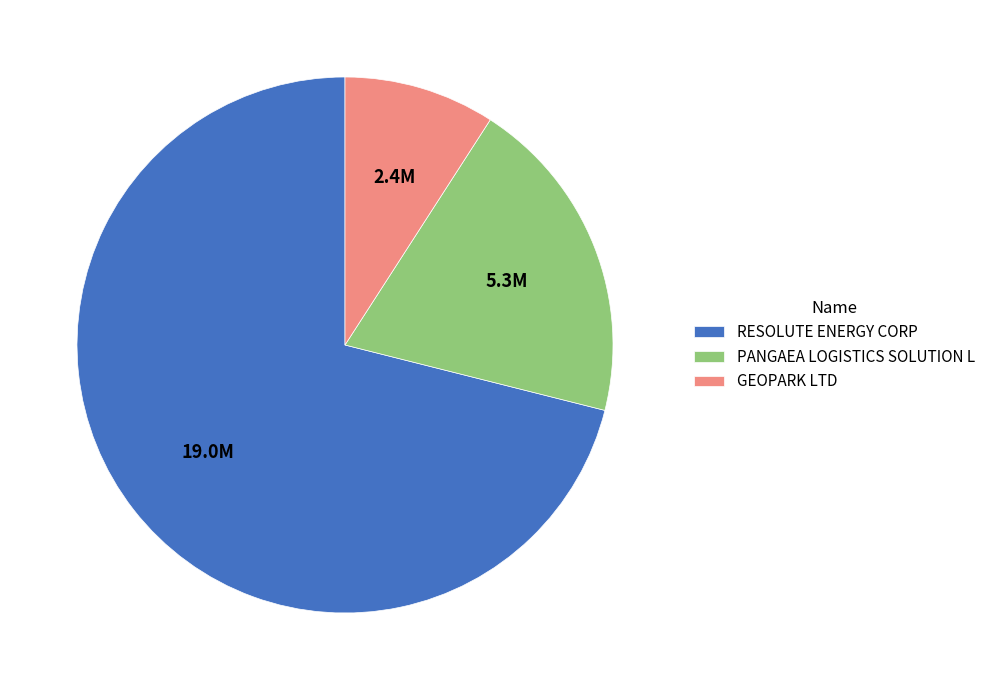

Approximately how many times larger is the value at PANGAEA LOGISTICS SOLUTION L compared to GEOPARK LTD?

2.2